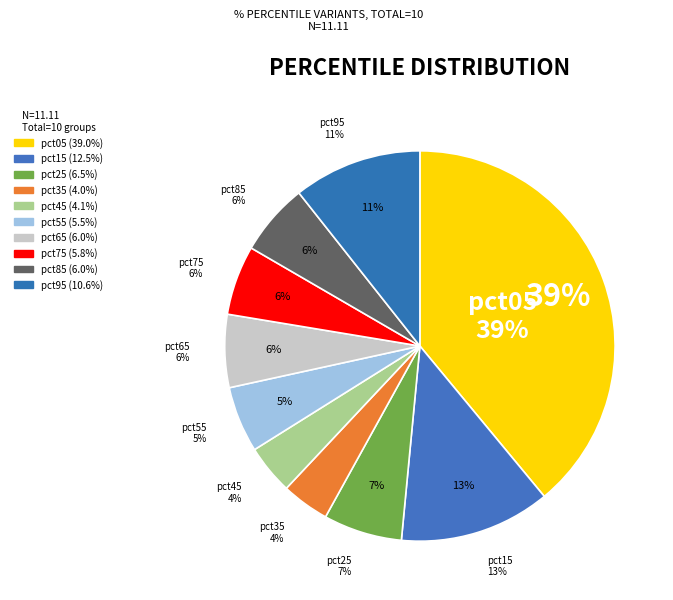

To the nearest percent, what is the combined percentage of pct55 and pct25?

12%